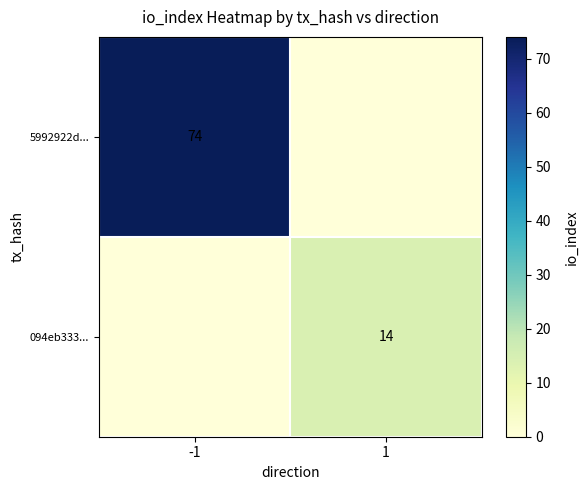

What is the total value across all series at -1?

74